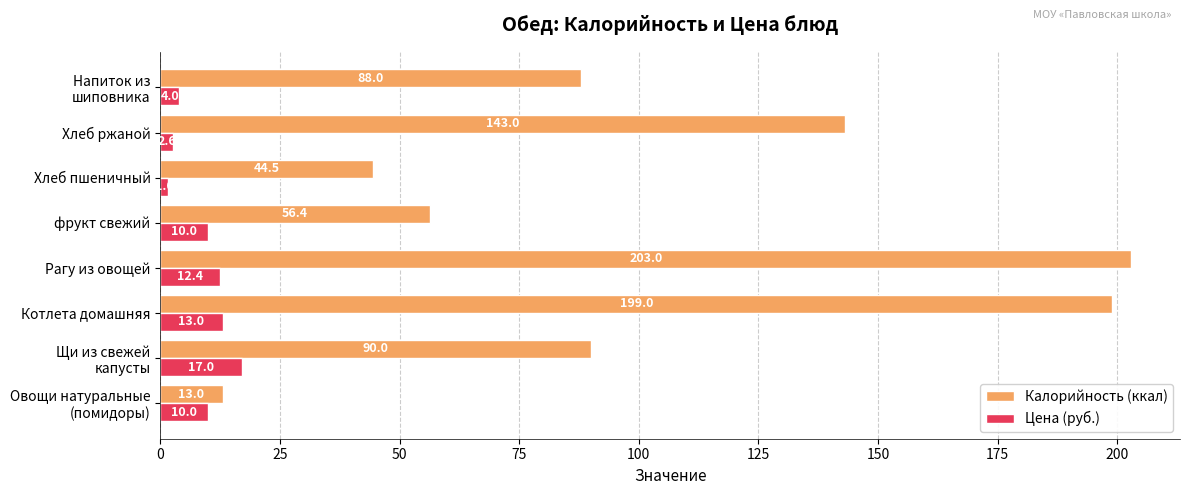

List the series in order of their peak value, lowest first.

Цена (руб.), Калорийность (ккал)